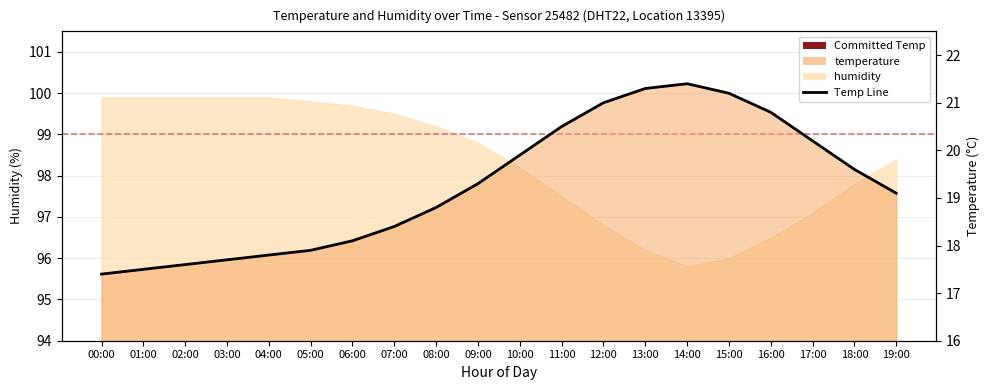

What value does the data have at 00:00?

17.4